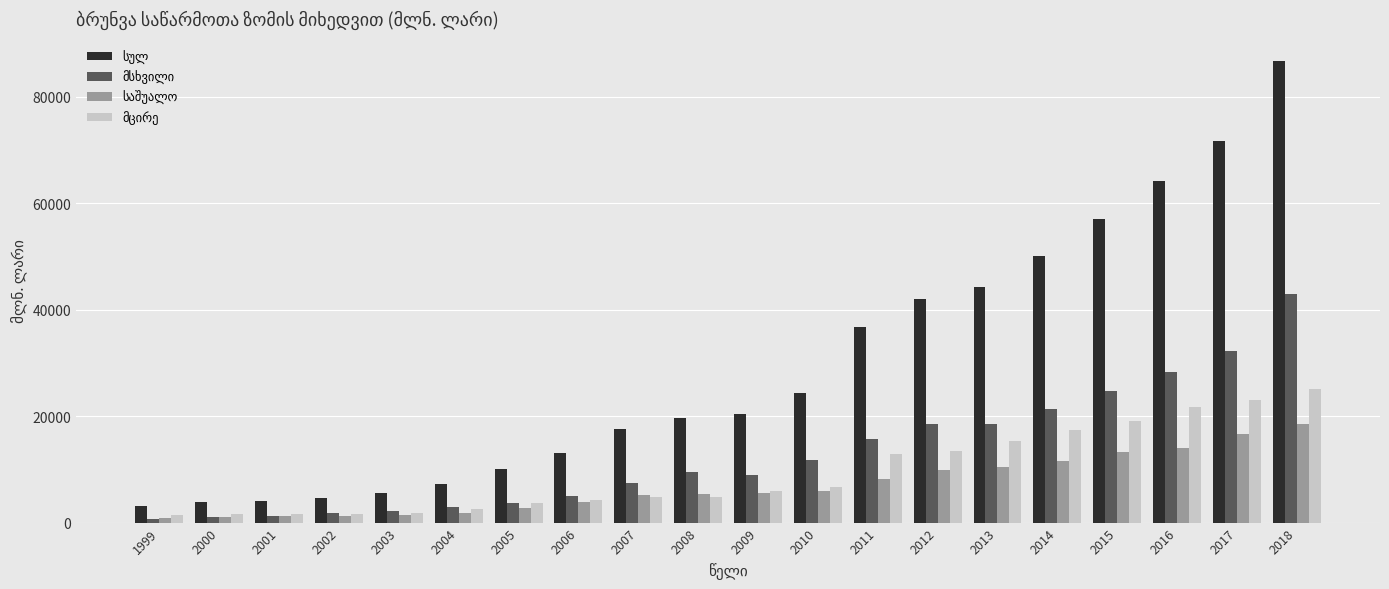

What is the greatest value displayed?

86625.1